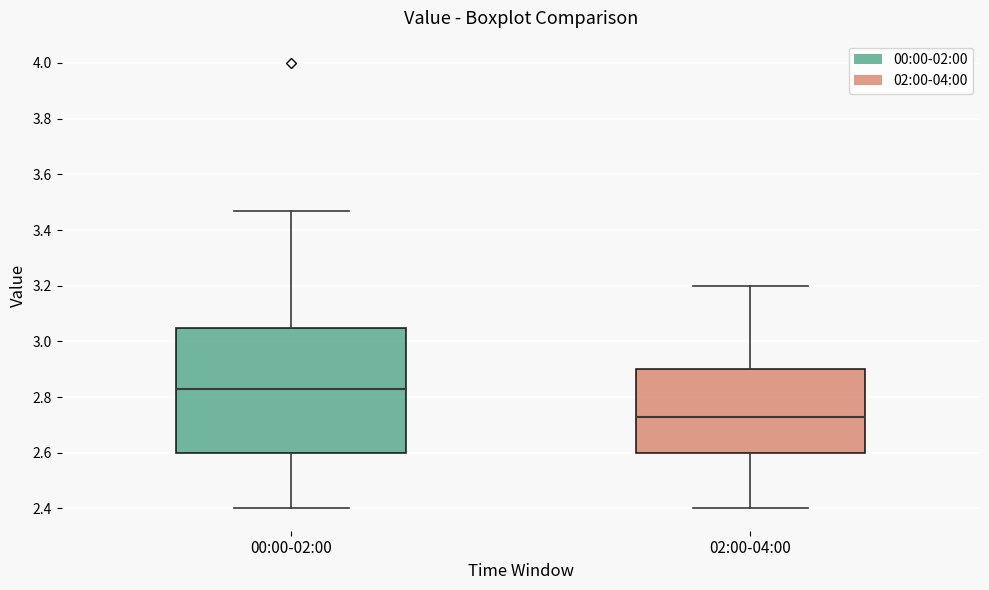

Which box is the tallest, from its lower edge to its upper edge?

00:00-02:00